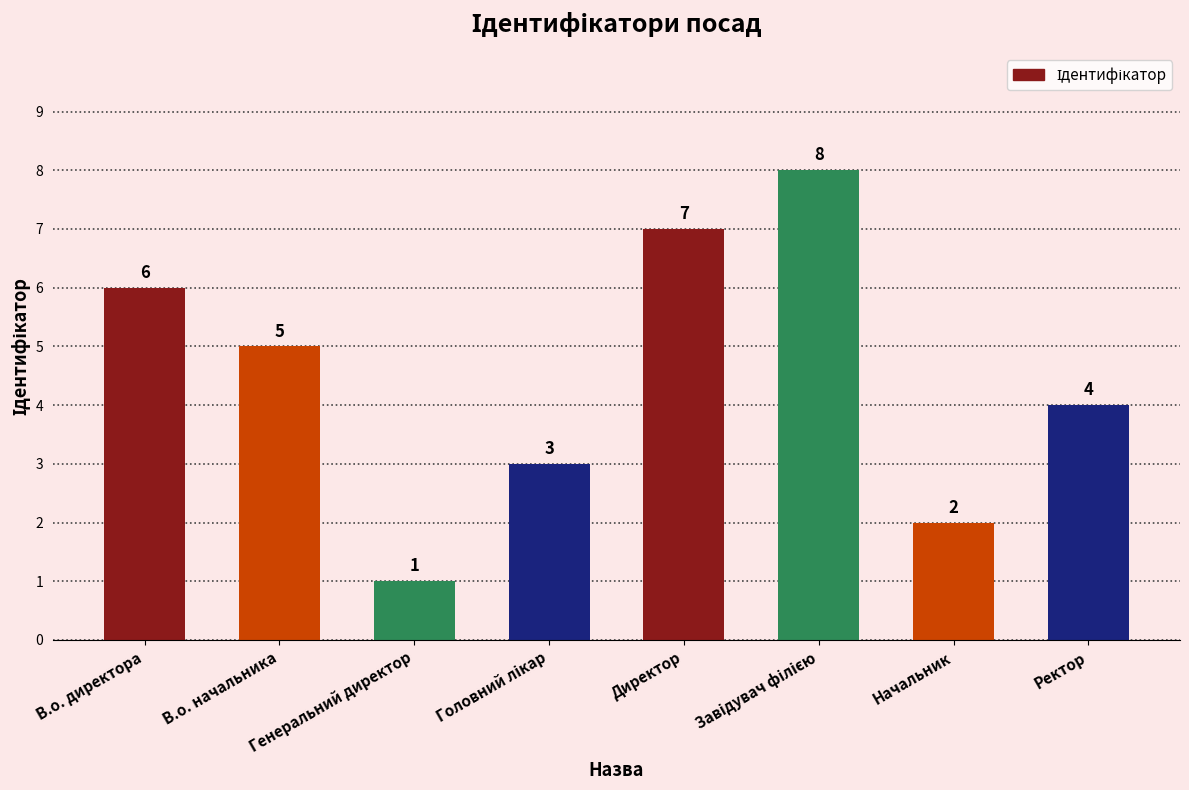

What is the difference between the maximum and second lowest values?

6